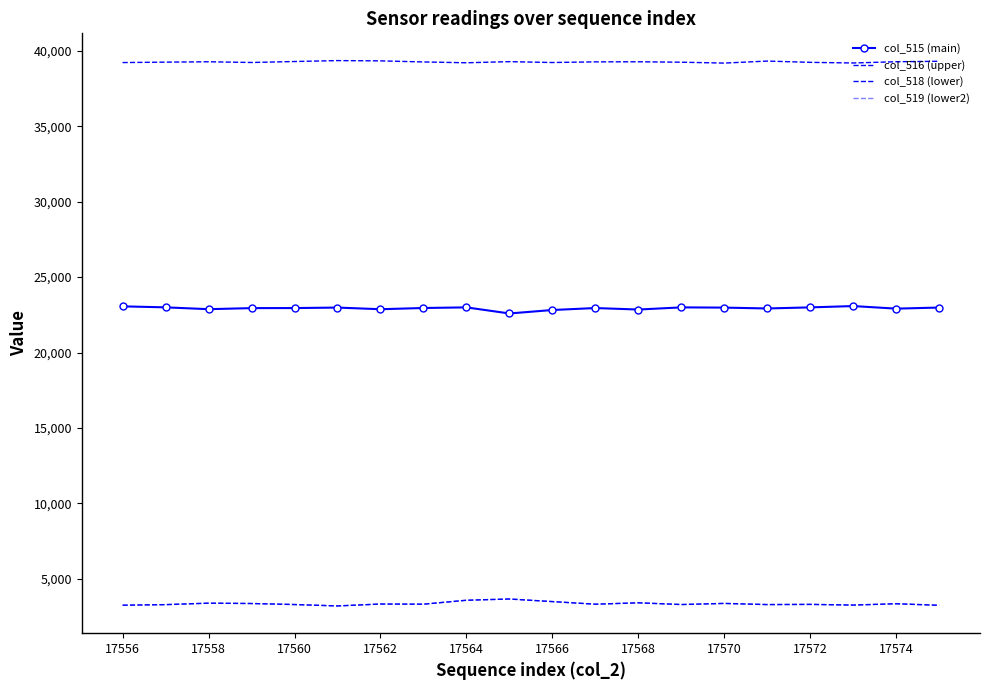

What is the average value of the col_518 (lower) series?

3357